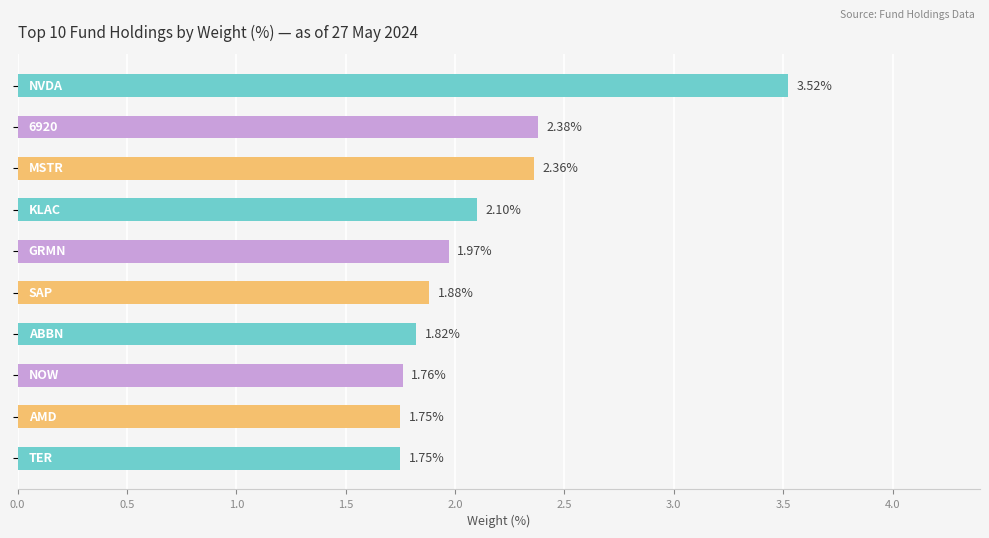

What is the difference between the second highest and second lowest values?

0.6